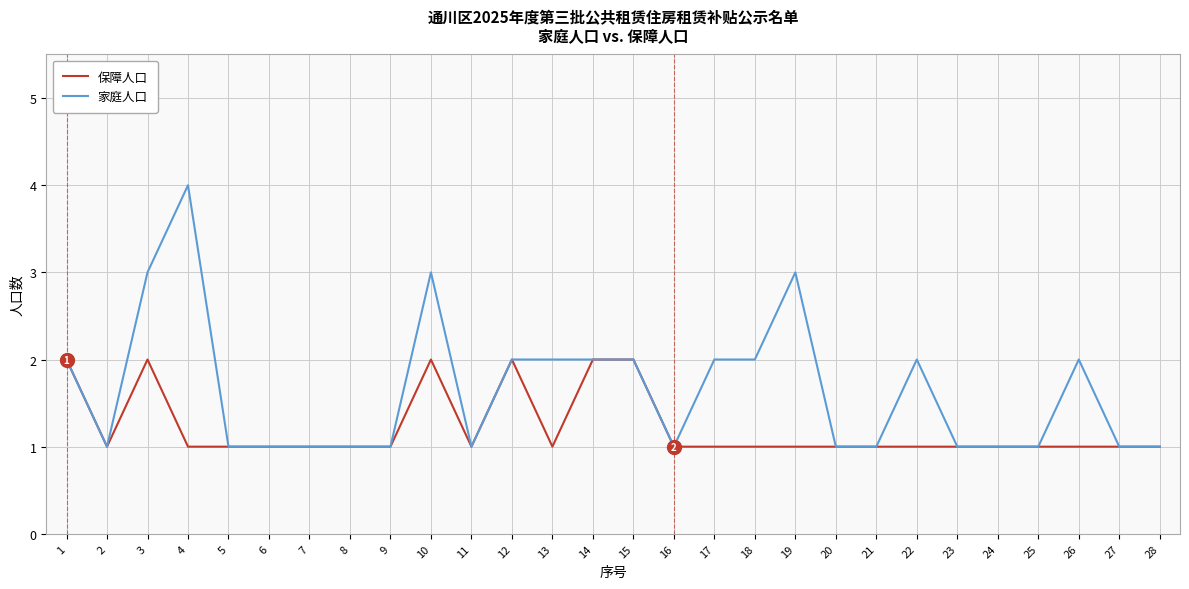

What is the minimum value for 保障人口?

1